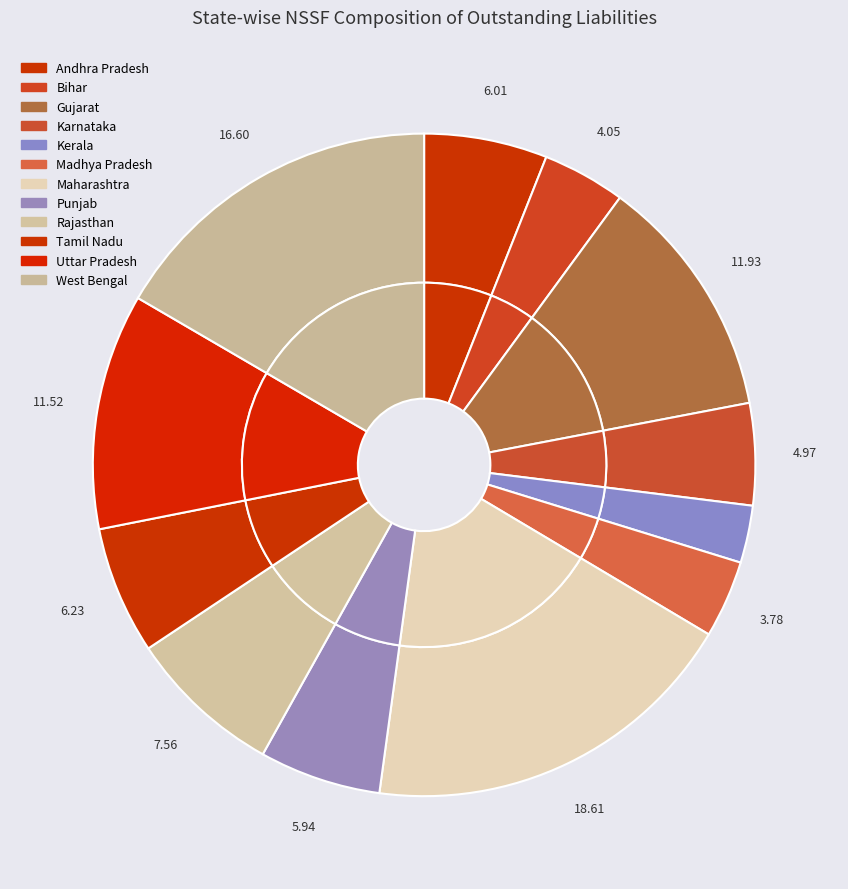

What is the ratio of the value at Karnataka to the value at Gujarat?

0.4